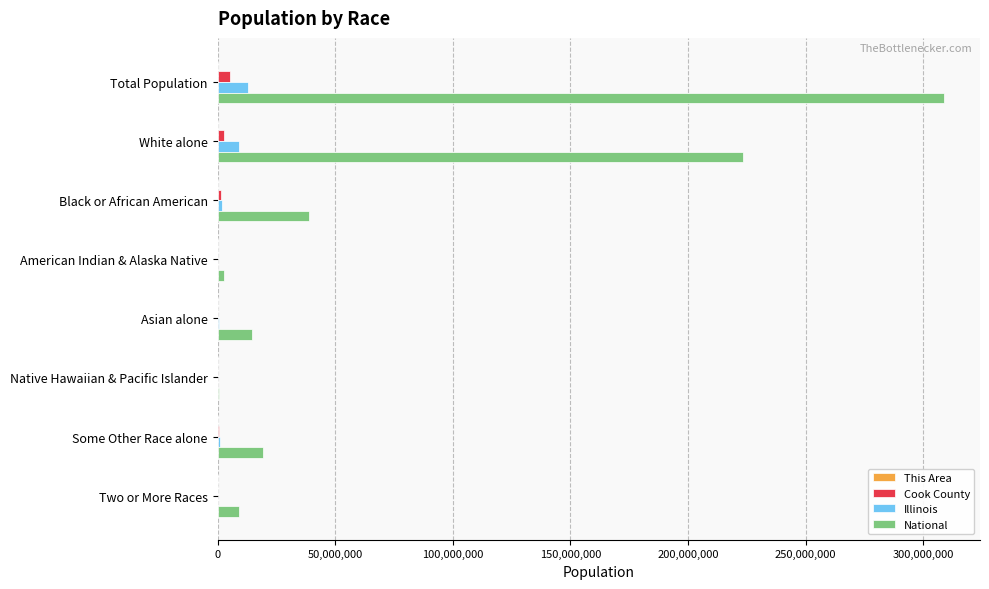

The National series shows 223553265 at White alone. True or false?

True